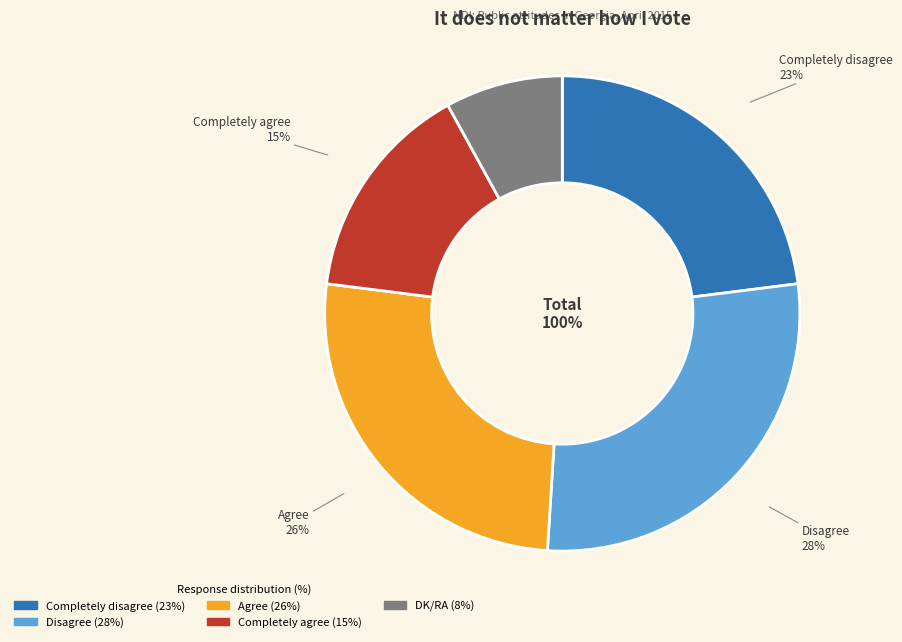

What percentage is the Agree slice, to the nearest percent?

26%